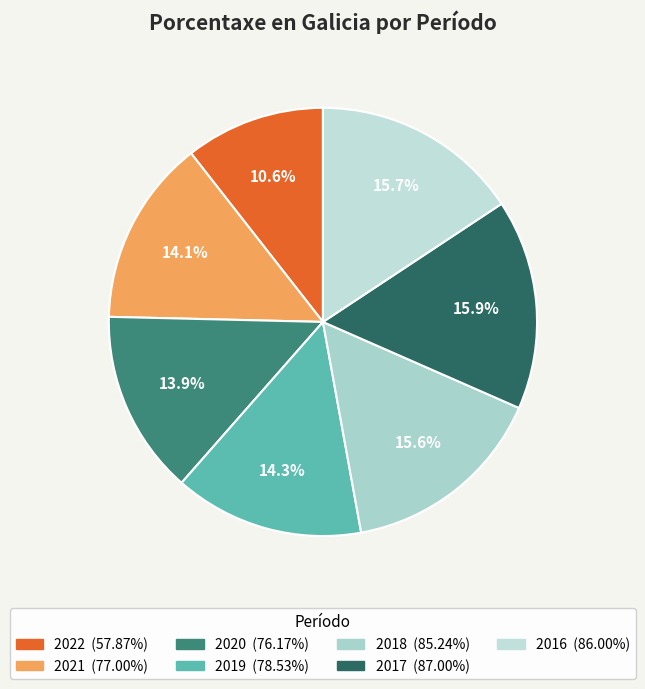

Is there any slice that represents more than half of the pie?

No